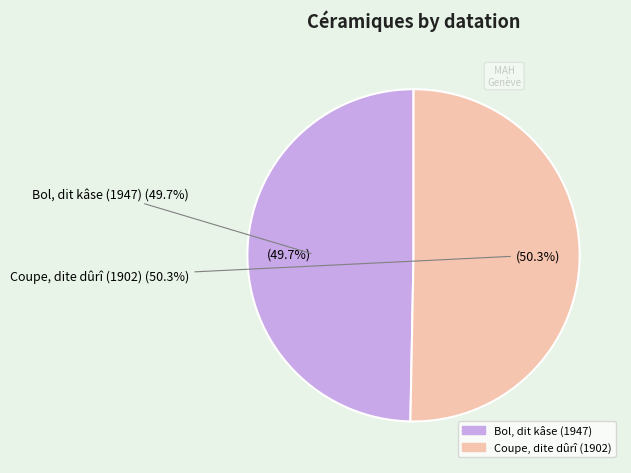

What percentage is the Bol, dit kâse (1947) slice, to the nearest percent?

50%